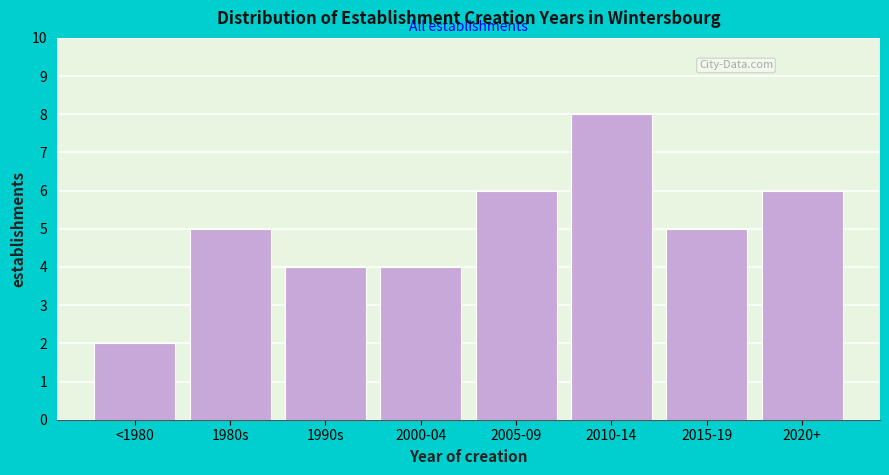

Reading right to left, list all the values displayed in this chart.

6	5	8	6	4	4	5	2